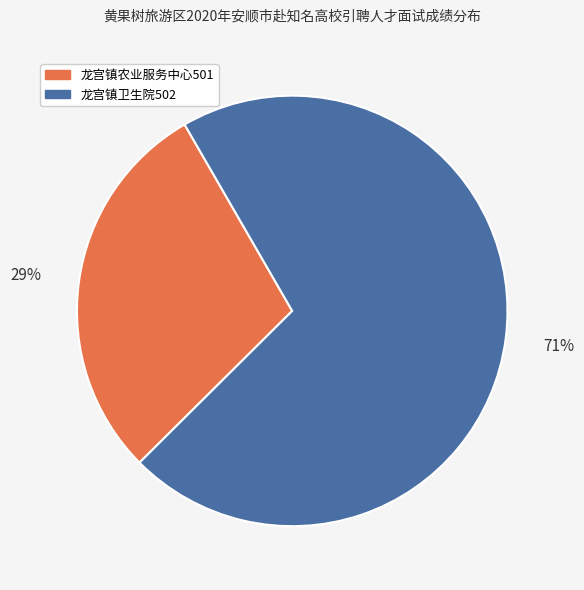

Count the number of slices in the pie.

2